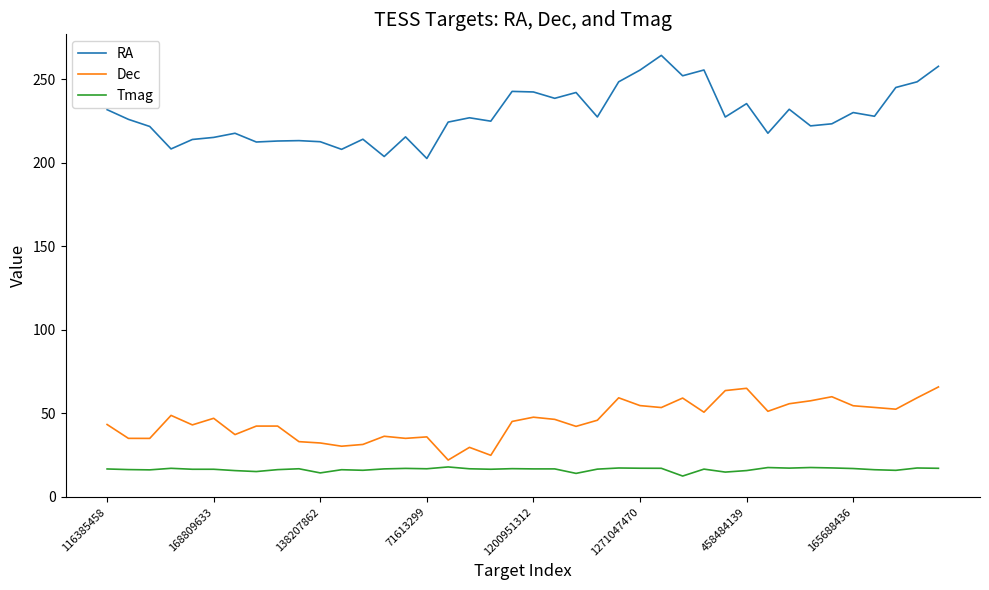

True or false: Dec and RA intersect in this chart.

False